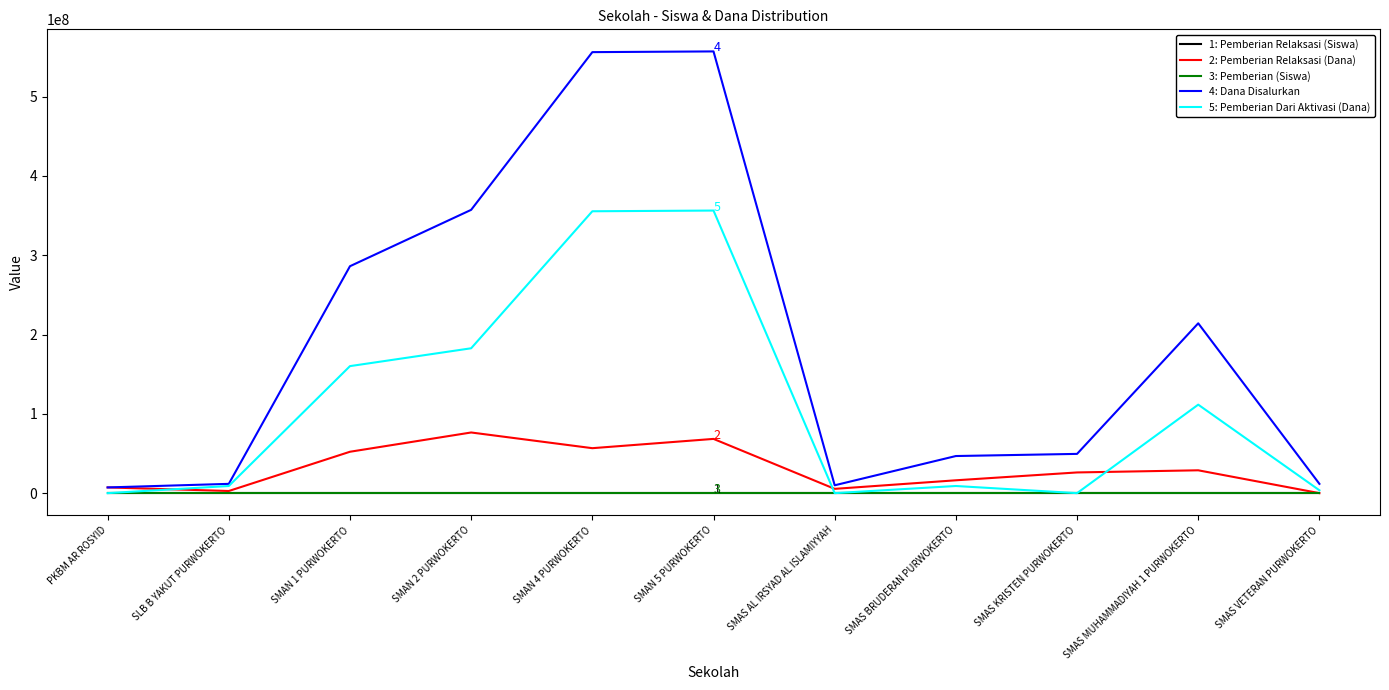

How many lines are shown in the chart?

5